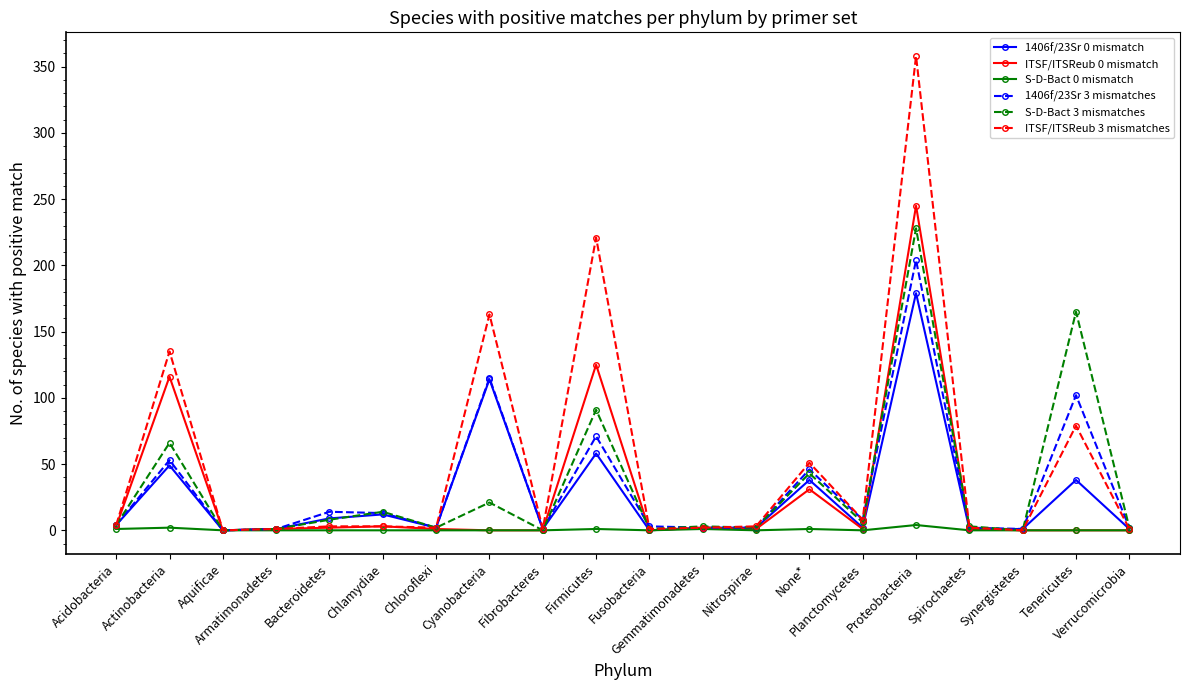

What is the average value of the ITSF/ITSReub 0 mismatch series?

27